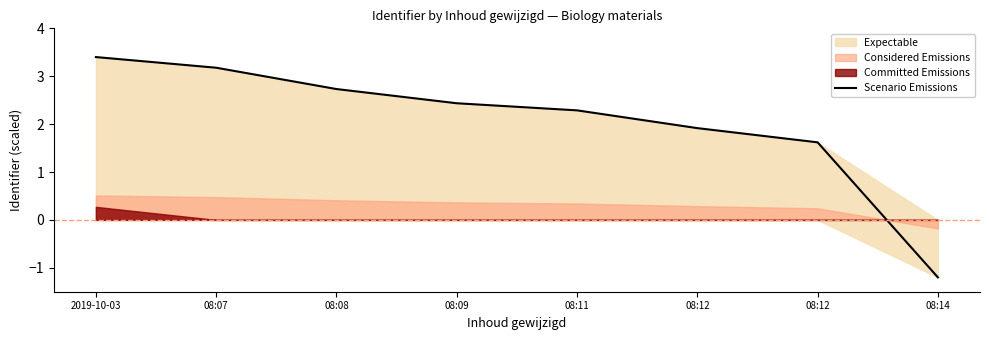

Rank the categories by value from highest to lowest.

2019-10-03, 08:07, 08:08, 08:09, 08:11, 08:12, 08:12, 08:14